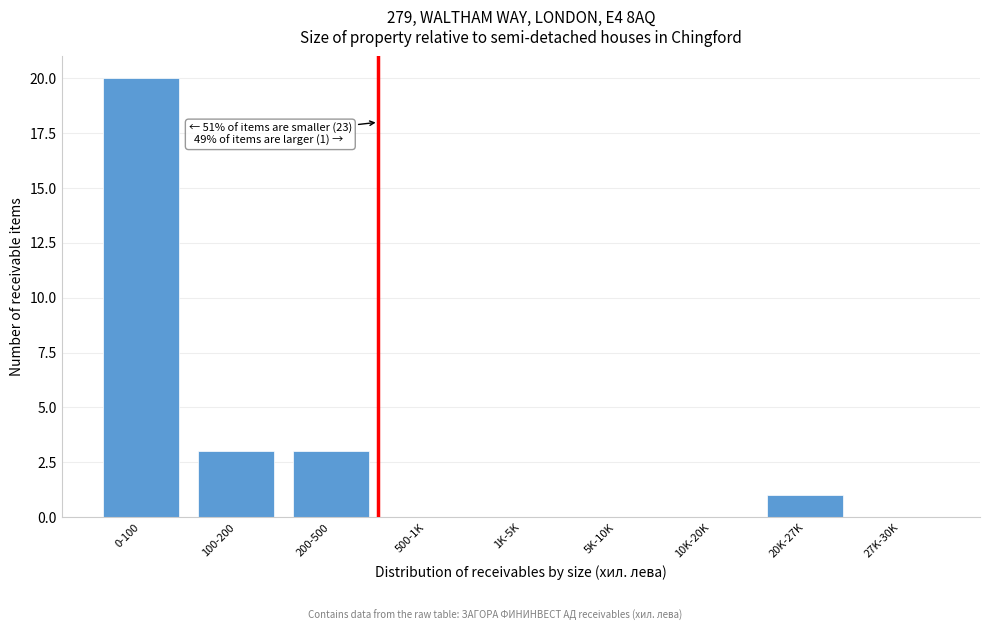

Reading right to left, extract all data points from this chart.

27K-30K=0	20K-27K=1	10K-20K=0	5K-10K=0	1K-5K=0	500-1K=0	200-500=3	100-200=3	0-100=20